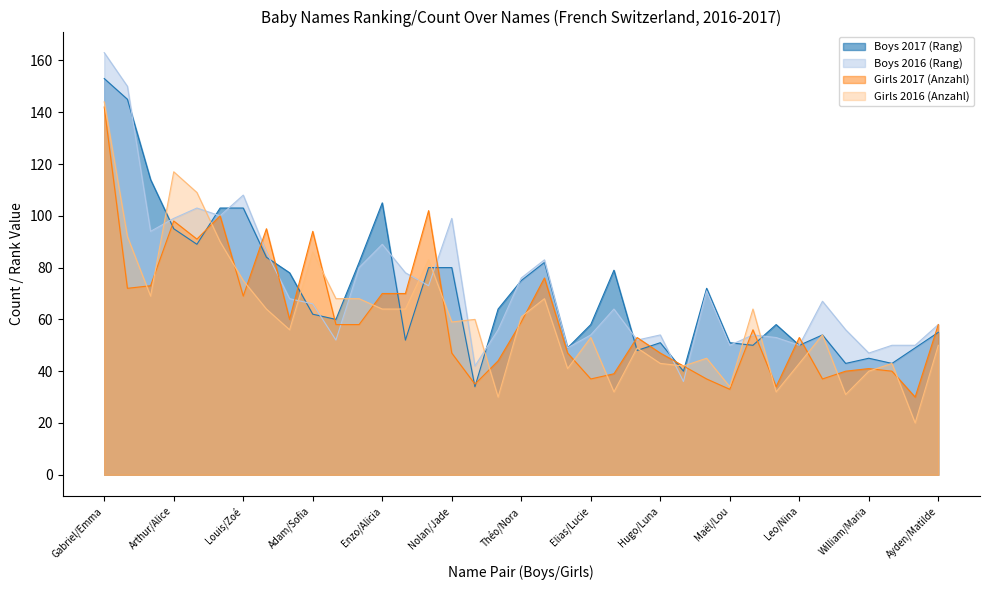

How many data points in Boys 2016 (Rang) are less than 66?

18